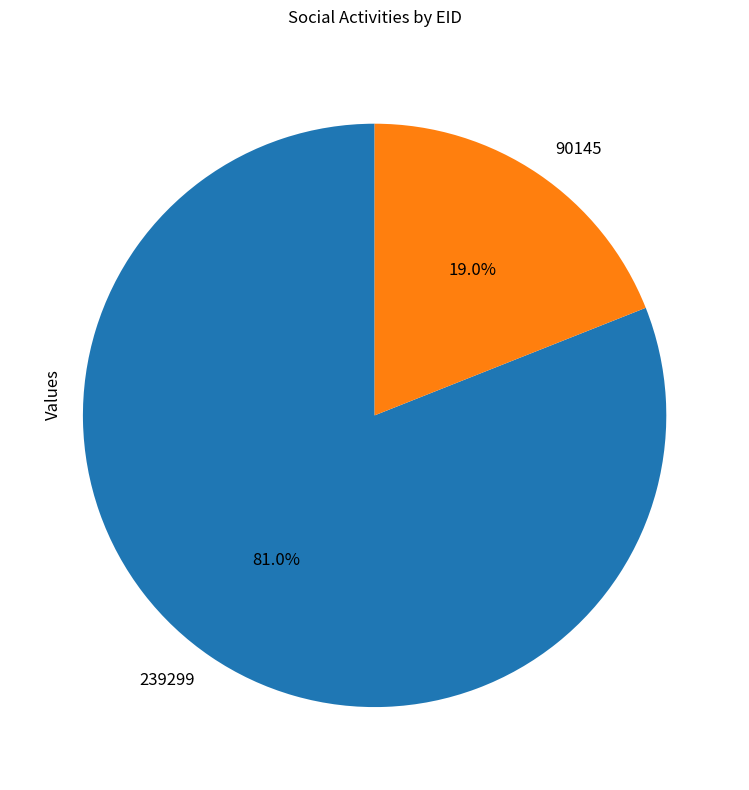

Approximately how many times larger is the value at 90145 compared to 239299?

0.2